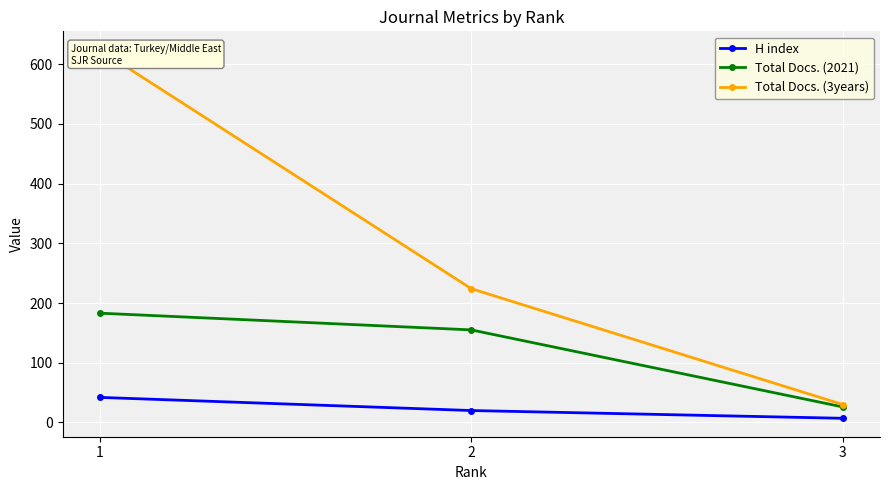

What is the spread (max minus min) of values at 3?

23